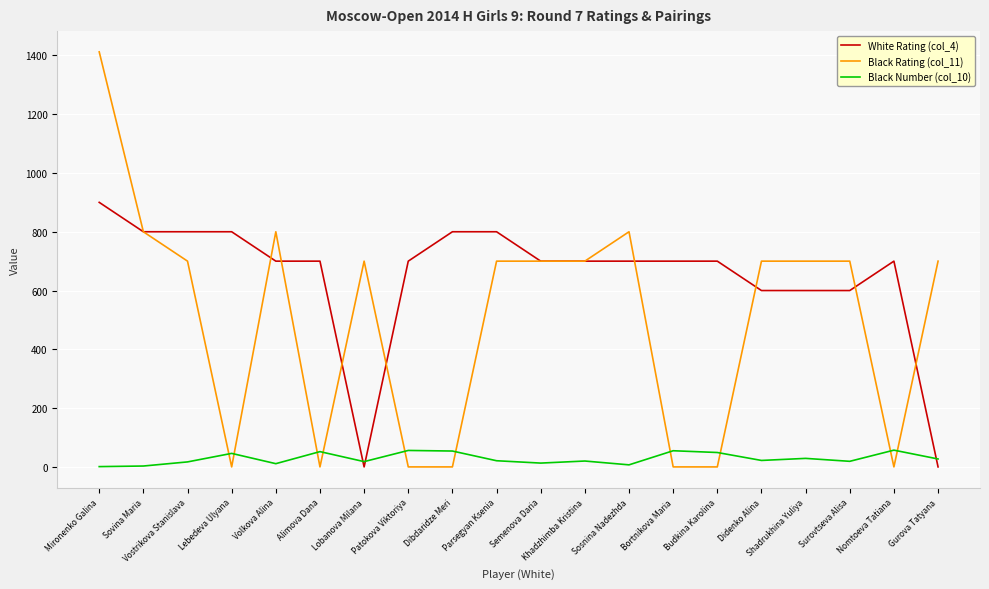

What is the sum of all White Rating (col_4) values?

13000